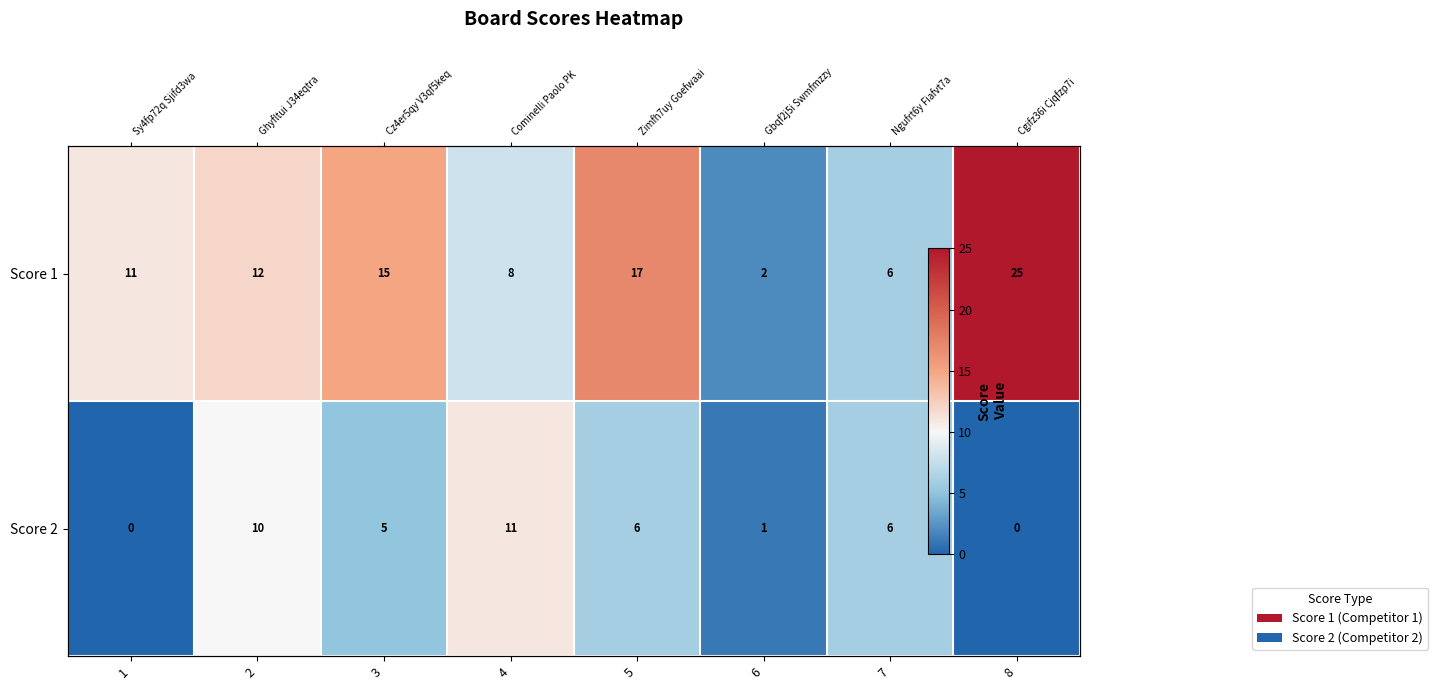

Rank the series by their average value, from lowest to highest.

Score 2, Score 1